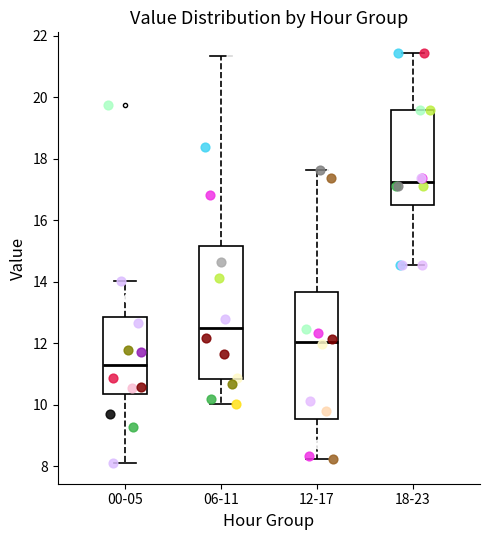

Reading left to right, transcribe this box plot: for each box, give where its median line is, the range the box spans, and where its two whiskers end, as read against the y-axis. The values are not printed on the chart, so give them approximately, as read against the axis.

00-05: median 11.4, box 10.4 to 12.8, whiskers 8.2 to 14.0
06-11: median 12.4, box 10.8 to 15.2, whiskers 10.0 to 21.4
12-17: median 12.0, box 9.6 to 13.6, whiskers 8.2 to 17.6
18-23: median 17.2, box 16.4 to 19.6, whiskers 14.6 to 21.4